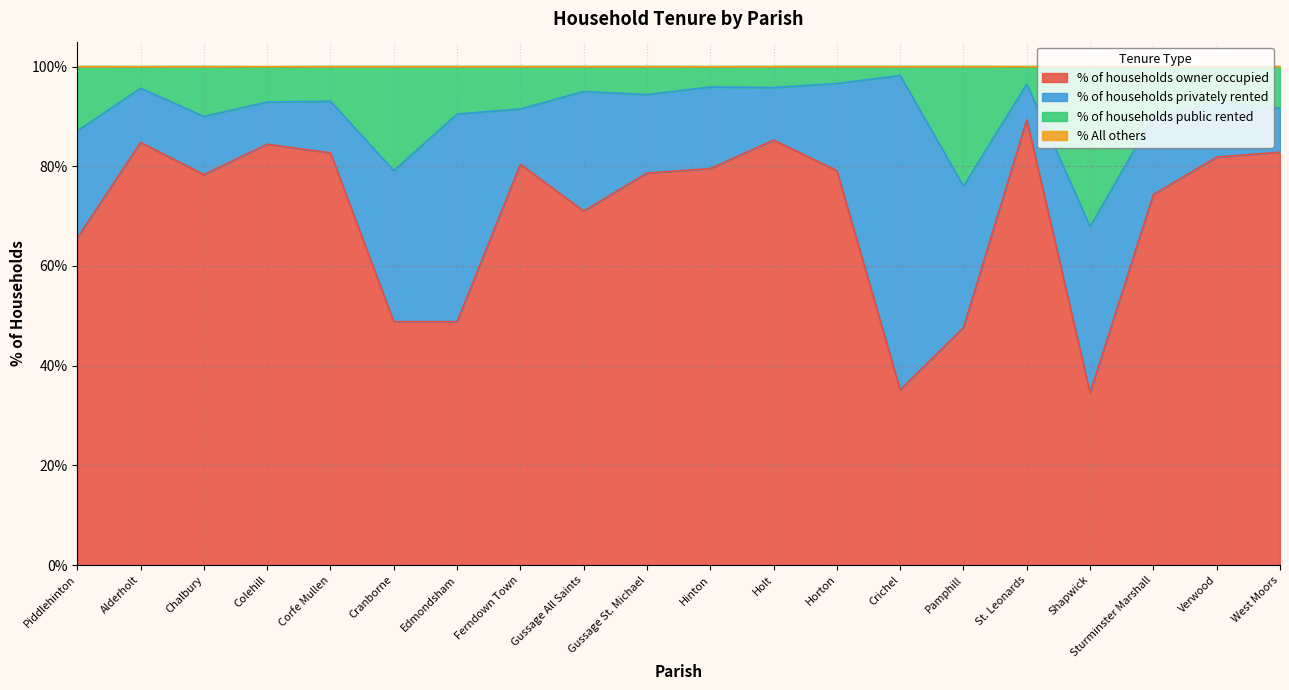

True or false: % of households owner occupied has more than 0 interior local peaks.

True